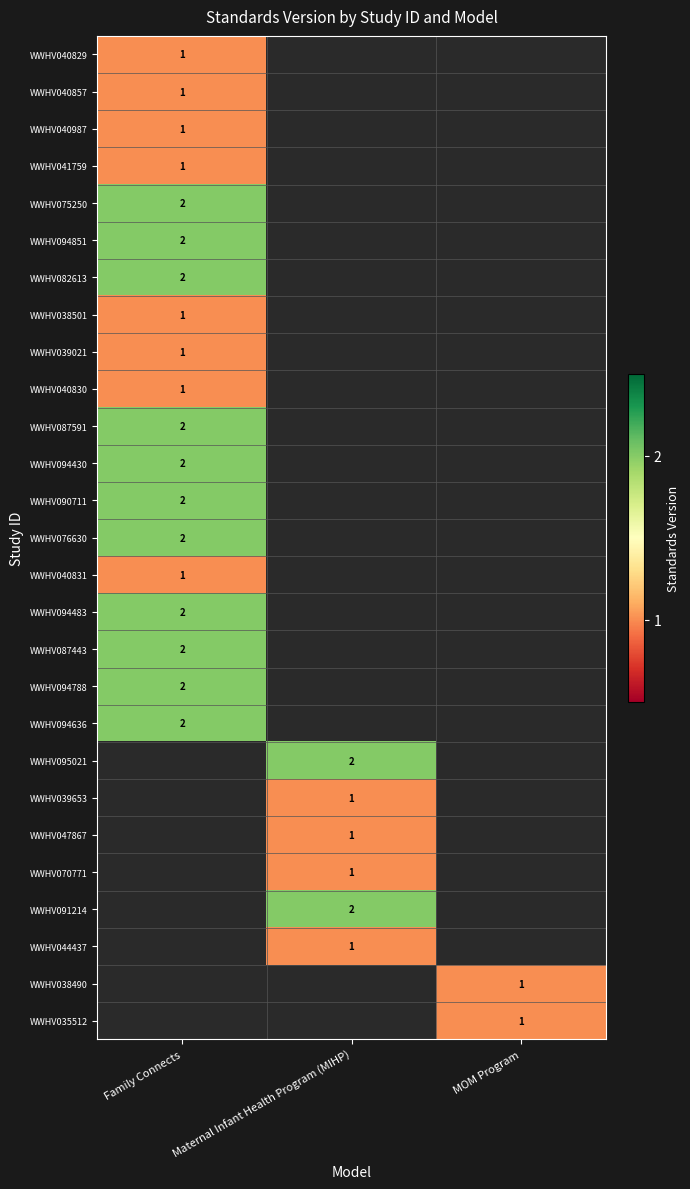

Is it true that WWHV070771 equals 1 at Maternal Infant Health Program (MIHP)?

True